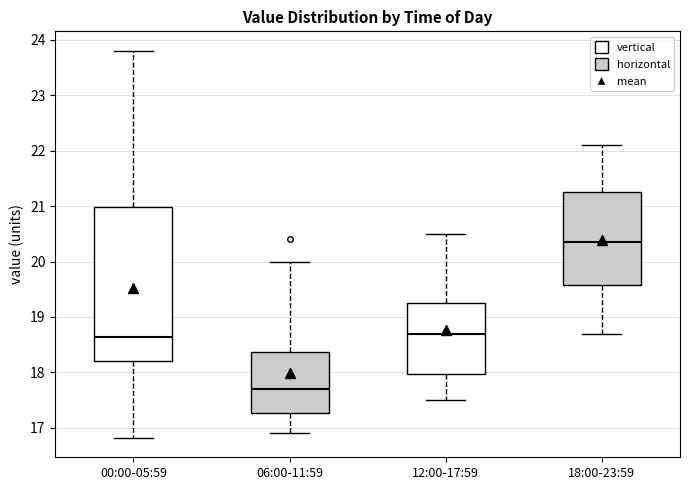

Which box has the highest median line?

18:00-23:59